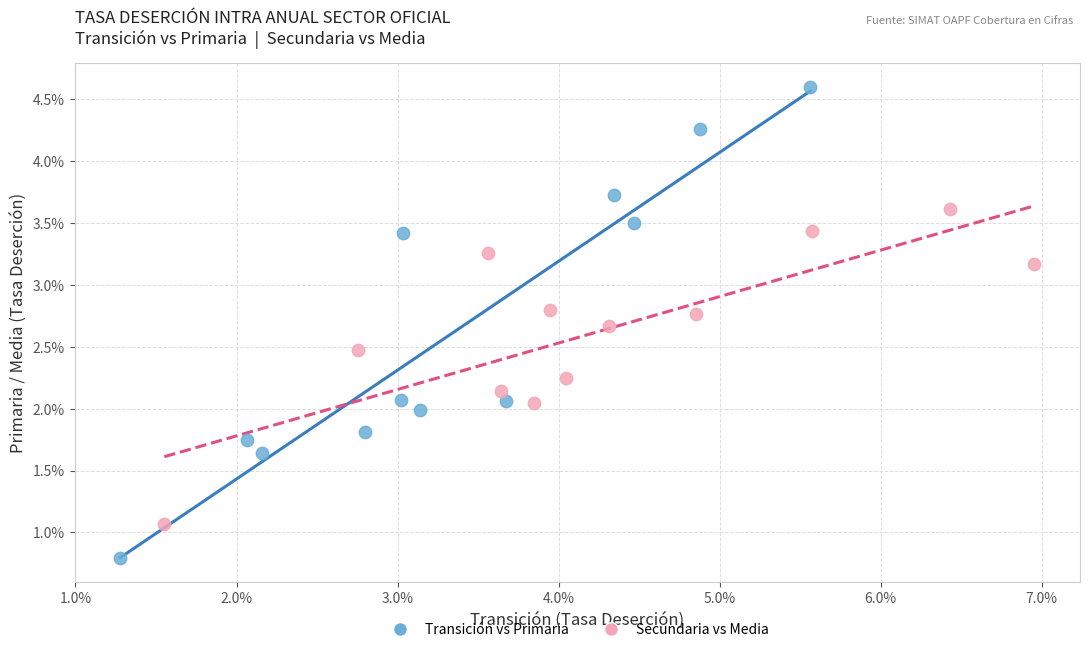

What are all the series names shown in the legend?

Transición vs Primaria, Secundaria vs Media